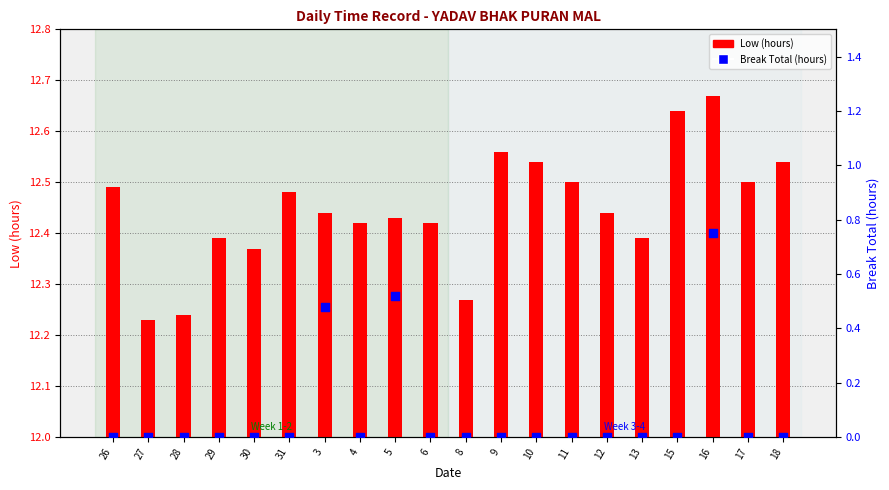

Which series contains the lowest Y value?

Break Total (hours)